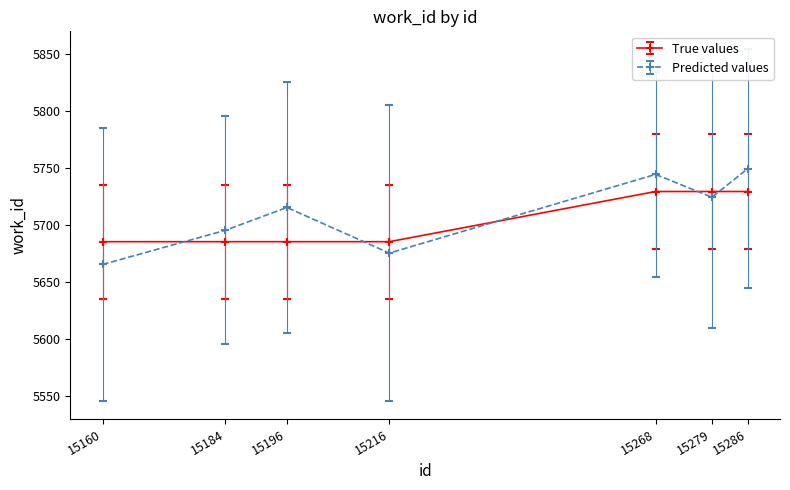

Which label corresponds to the largest value in the chart?

15286